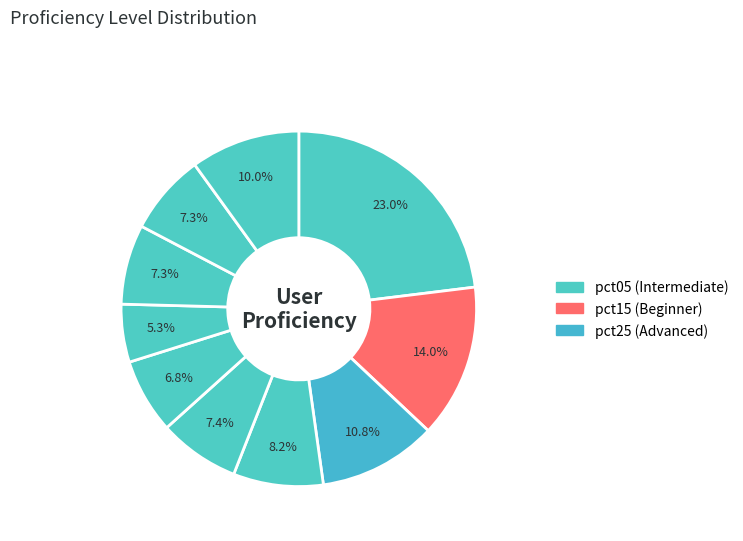

How many slices are in this pie chart?

10